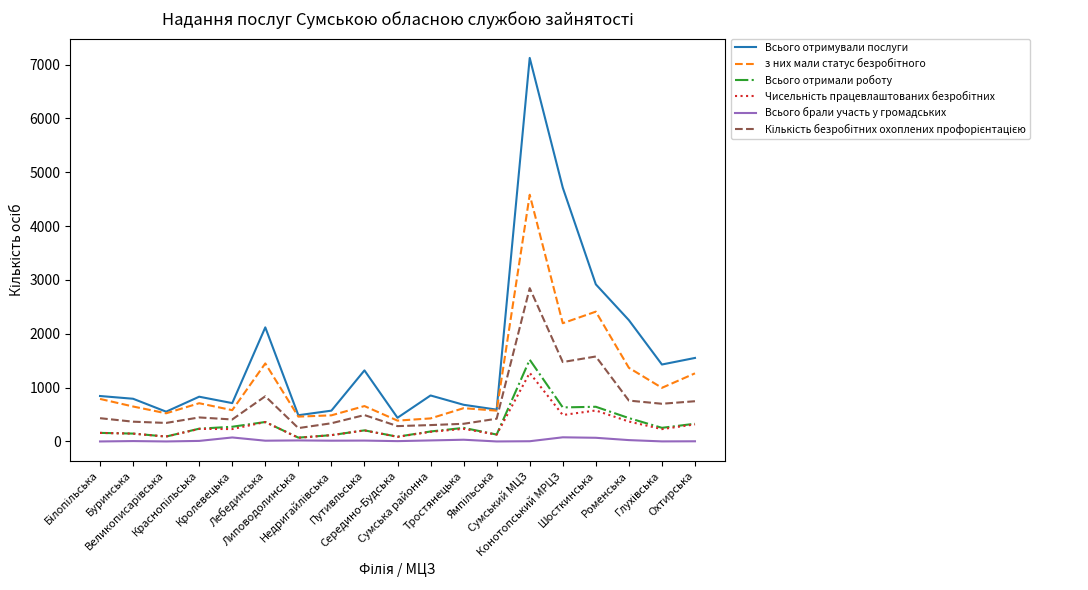

Which series has the largest total across all categories?

Всього отримували послуги